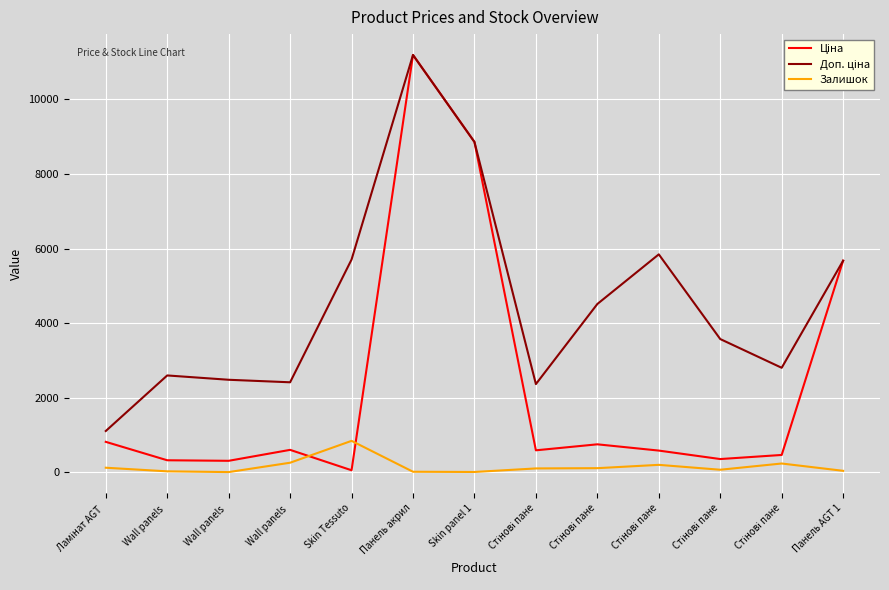

How many lines are shown in the chart?

3